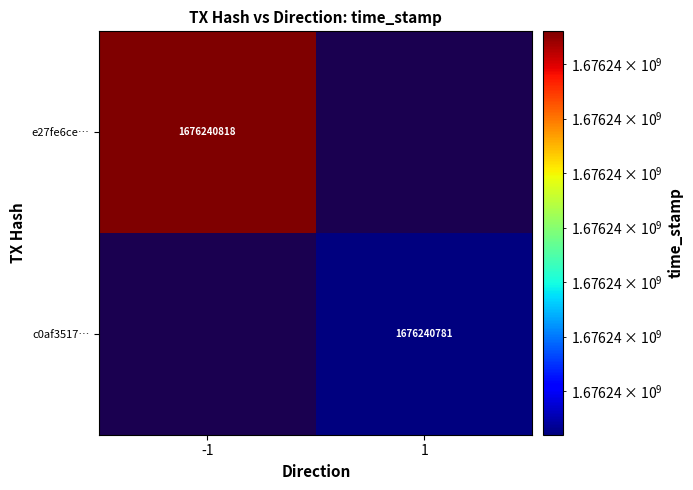

How many data points does each series have?

2